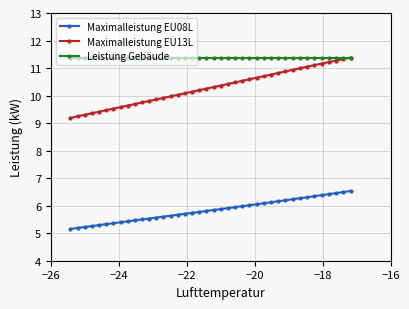

Which series has the largest range (max minus min)?

Maximalleistung EU13L